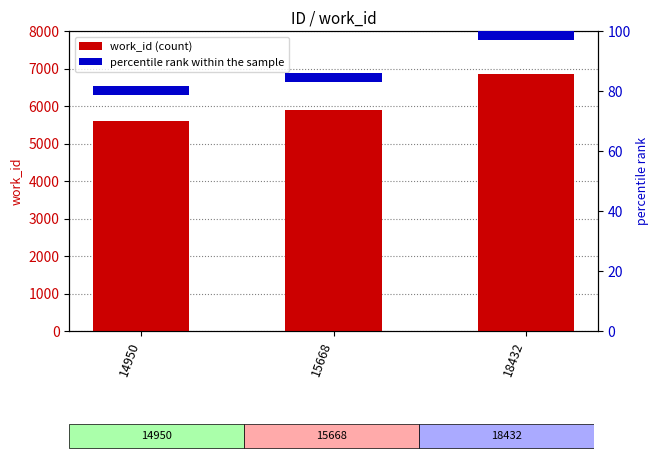

What is the value of the work_id bar at the 2nd from the left?

5901